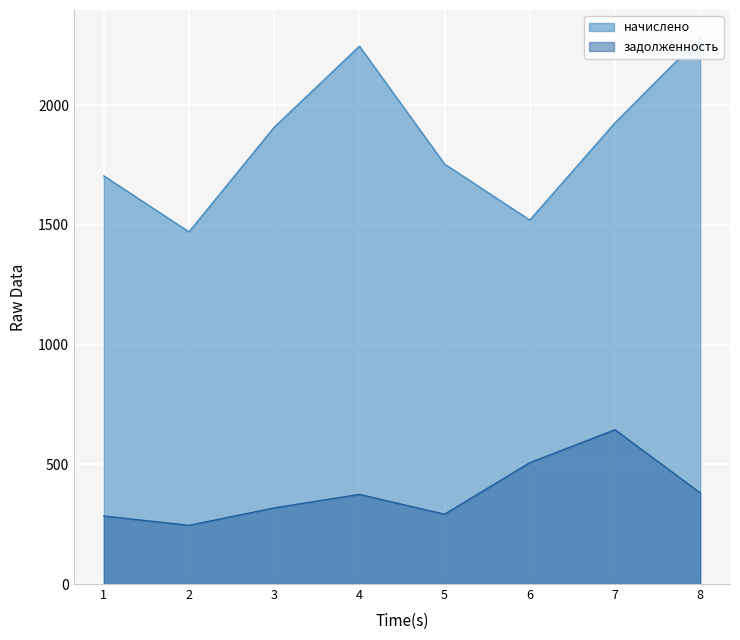

At which label does задолженность first exceed 374?

4